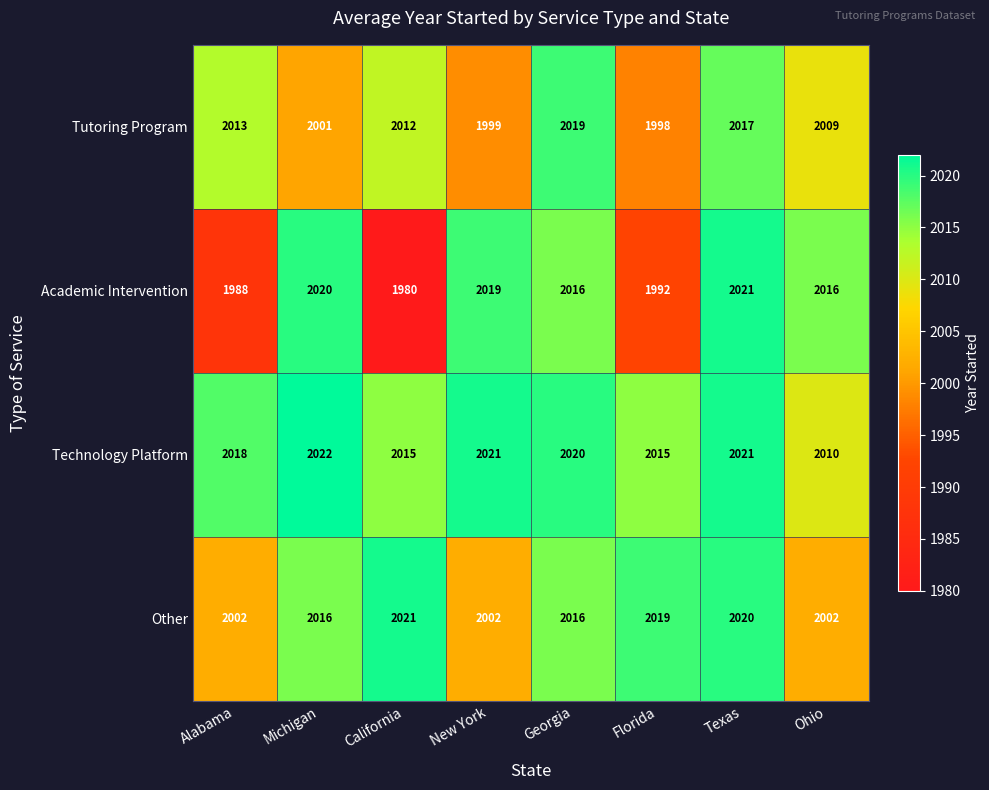

At which label is Tutoring Program closest to 2008?

Ohio